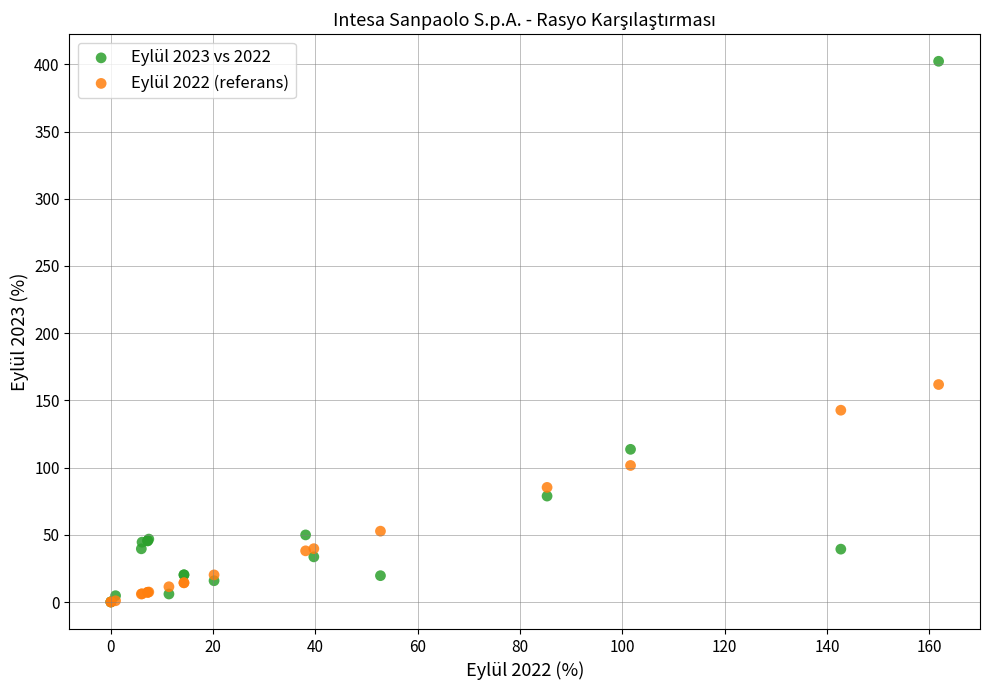

Across all series, what Y value is closest to 201?

161.8